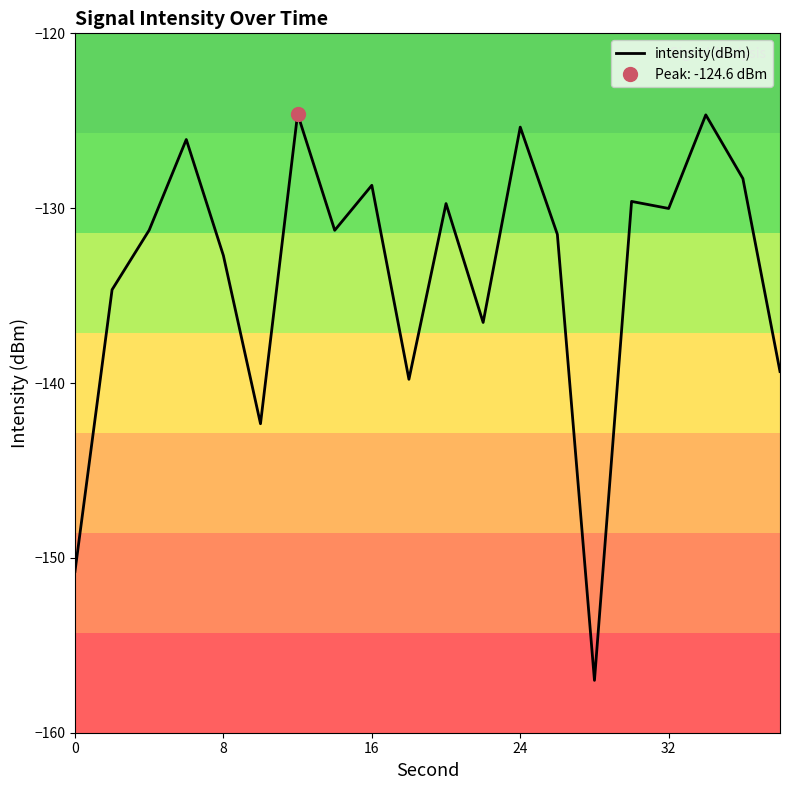

What is the maximum value for intensity(dBm)?

-124.6